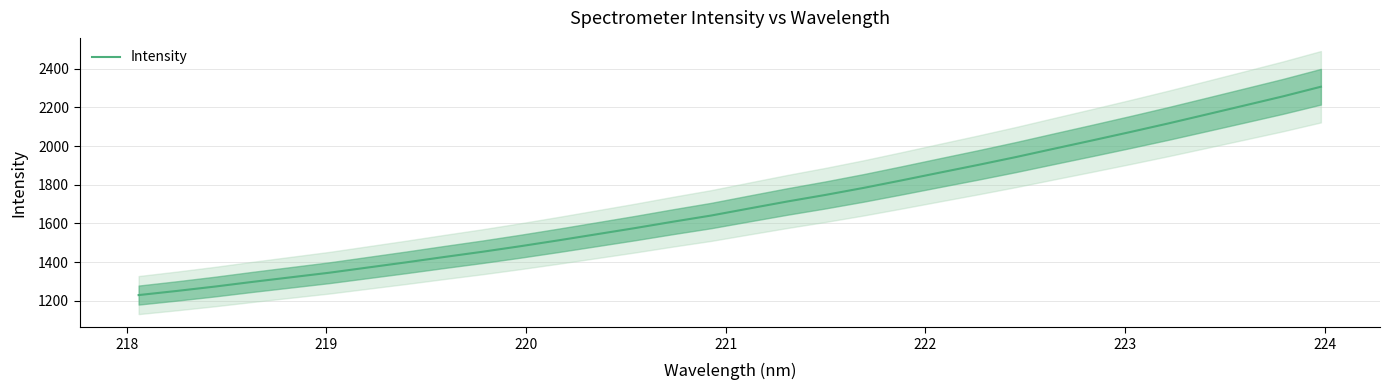

What is the lowest value of the Intensity series?

1229.5